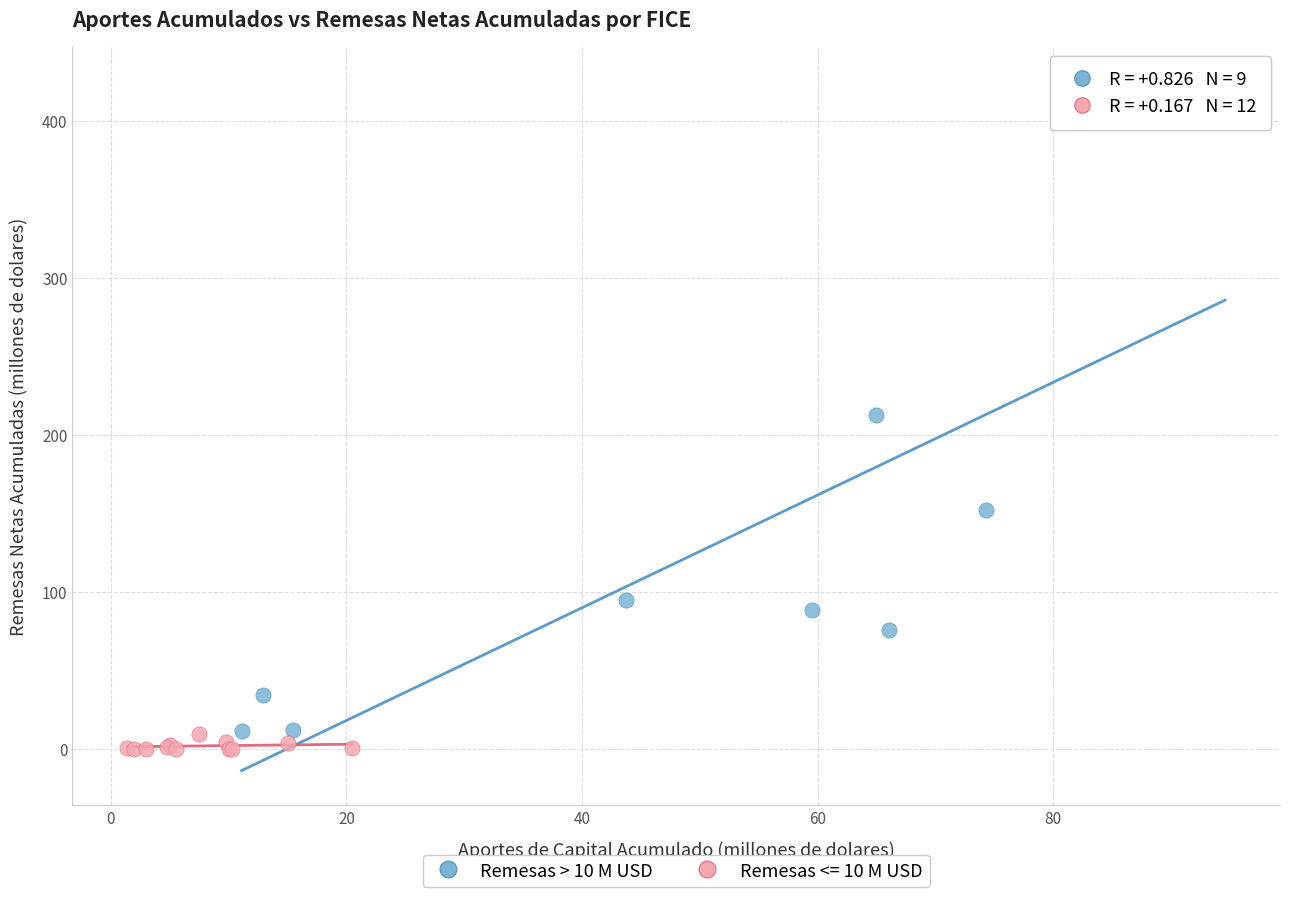

Which series has the widest spread of Y values?

Remesas > 10 M USD